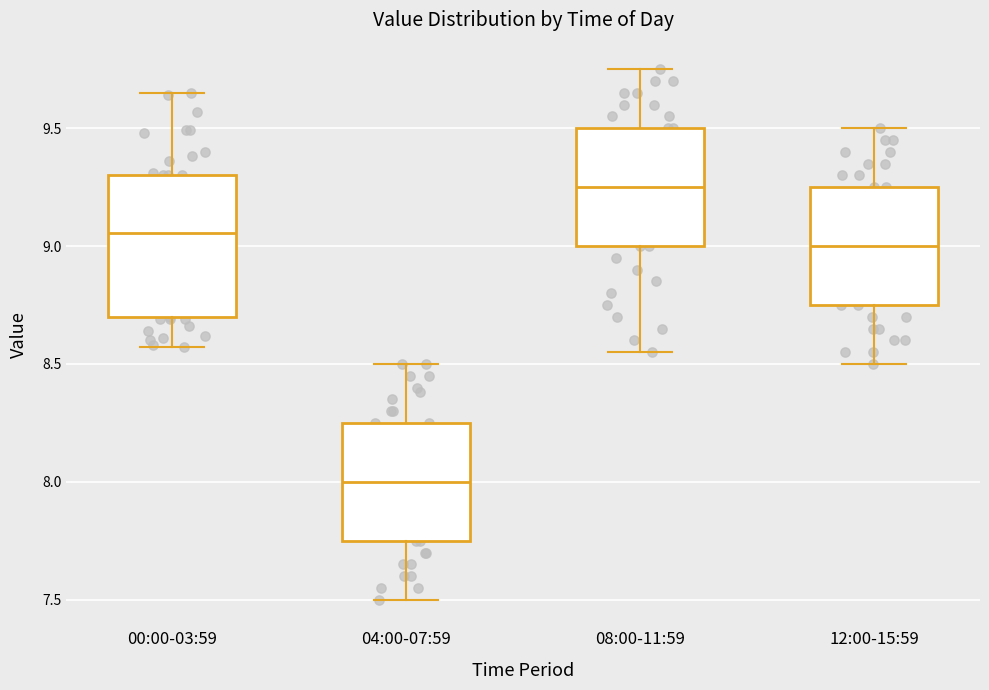

Reading left to right, read every box against the y-axis: the position of its median line, the range the box covers, and the ends of its whiskers. The values are not printed on the chart, so give them approximately, as read against the axis.

00:00-03:59: median 9.05, box 8.70 to 9.30, whiskers 8.55 to 9.65
04:00-07:59: median 8.00, box 7.75 to 8.25, whiskers 7.50 to 8.50
08:00-11:59: median 9.25, box 9.00 to 9.50, whiskers 8.55 to 9.75
12:00-15:59: median 9.00, box 8.75 to 9.25, whiskers 8.50 to 9.50